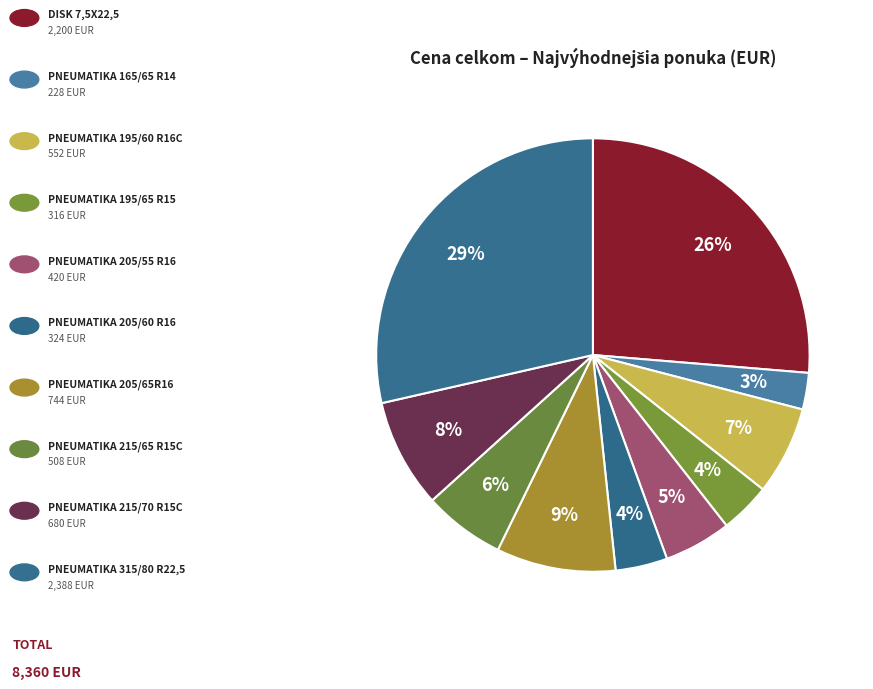

How many slices are in this pie chart?

10